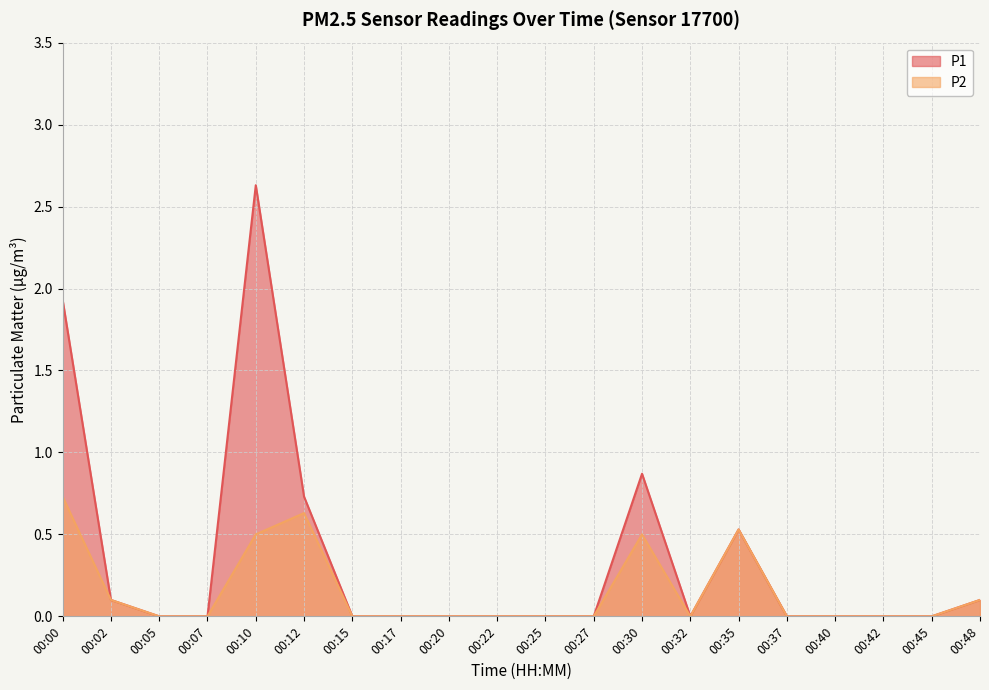

Between 00:07 and 00:45, which is larger?

00:07